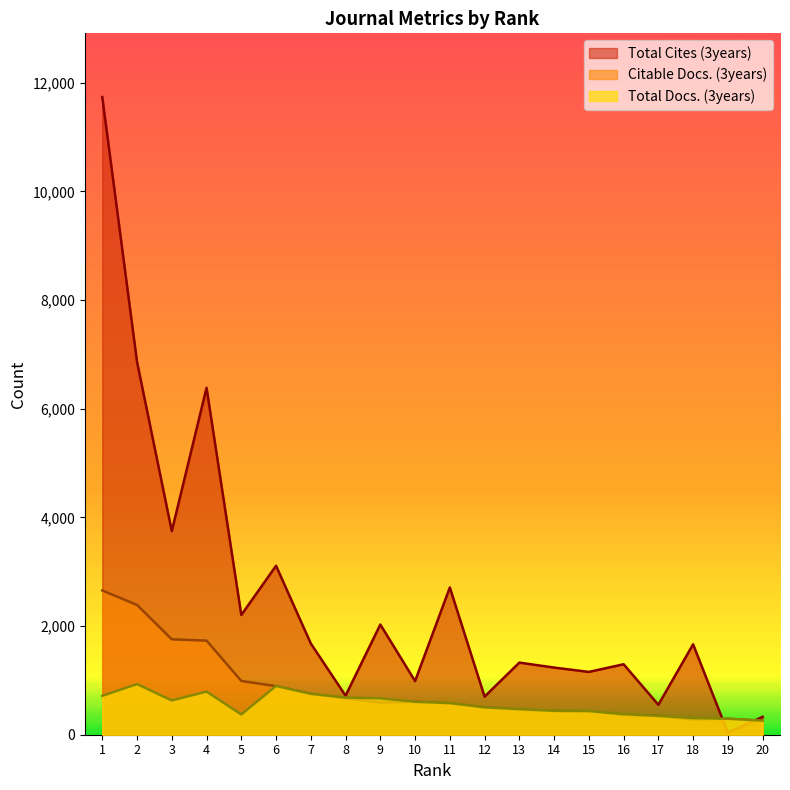

What is the difference between the maximum and second lowest values in the Total Cites (3years) series?

11407